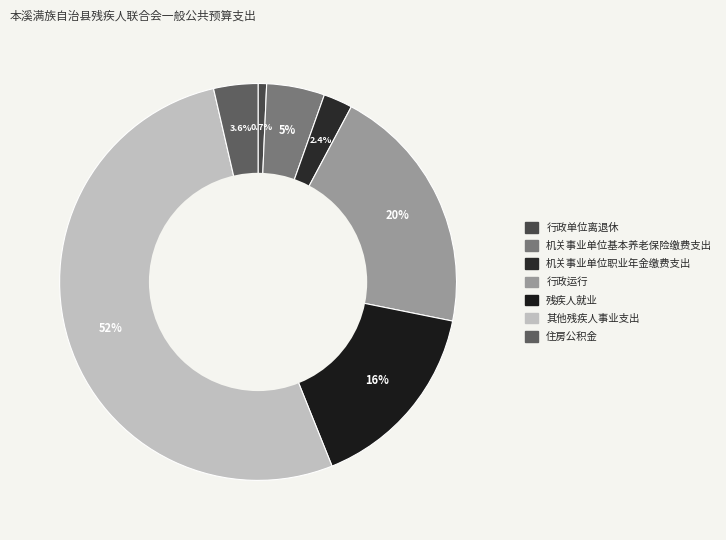

Which slice is the largest?

其他残疾人事业支出